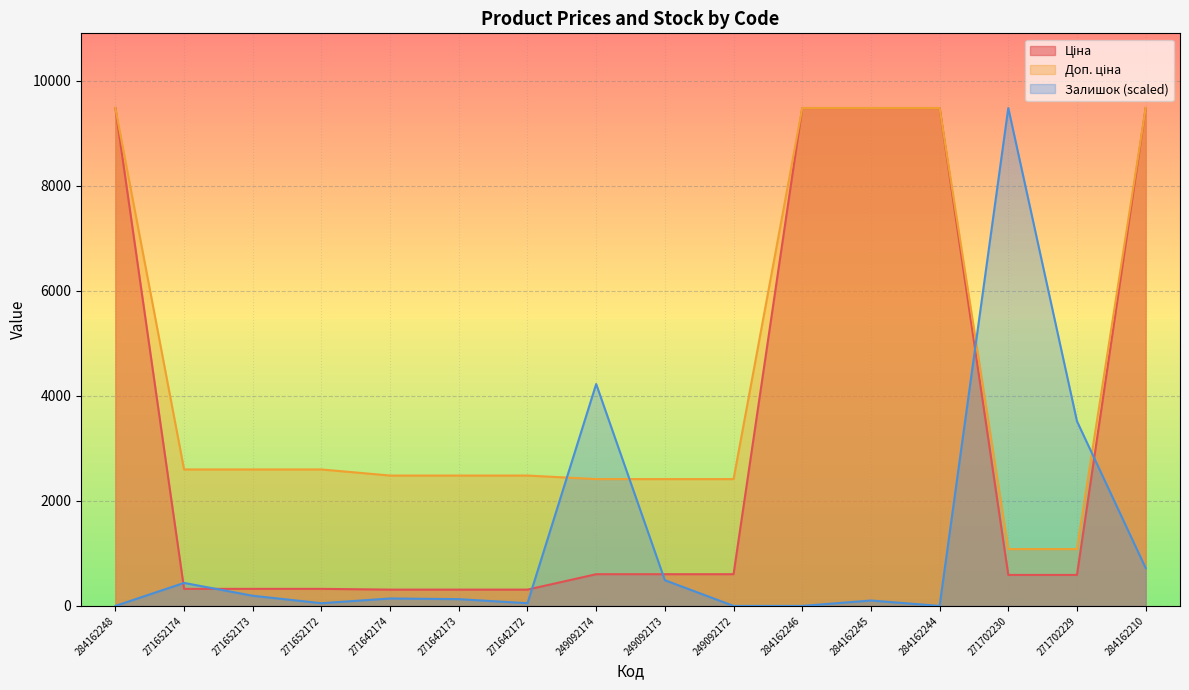

What is the spread (max minus min) of values at 249092174?

3621.1